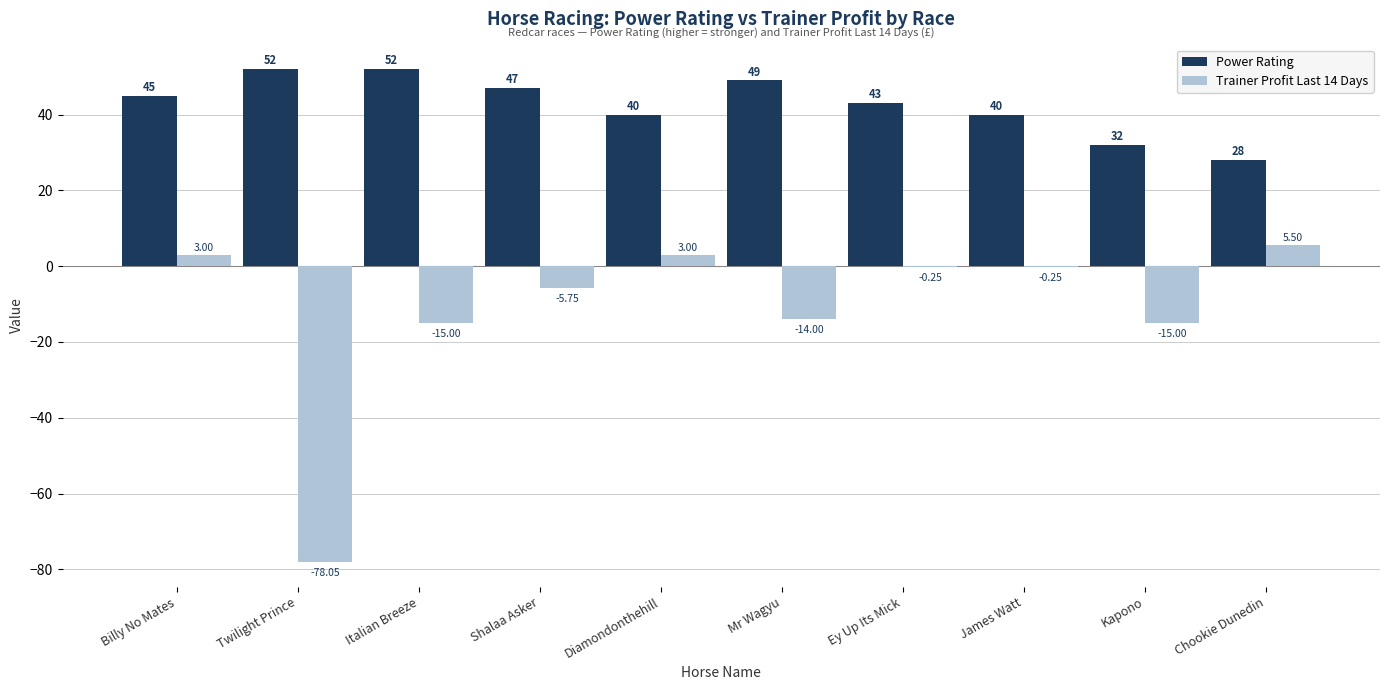

Read the Power Rating value at James Watt.

40.0